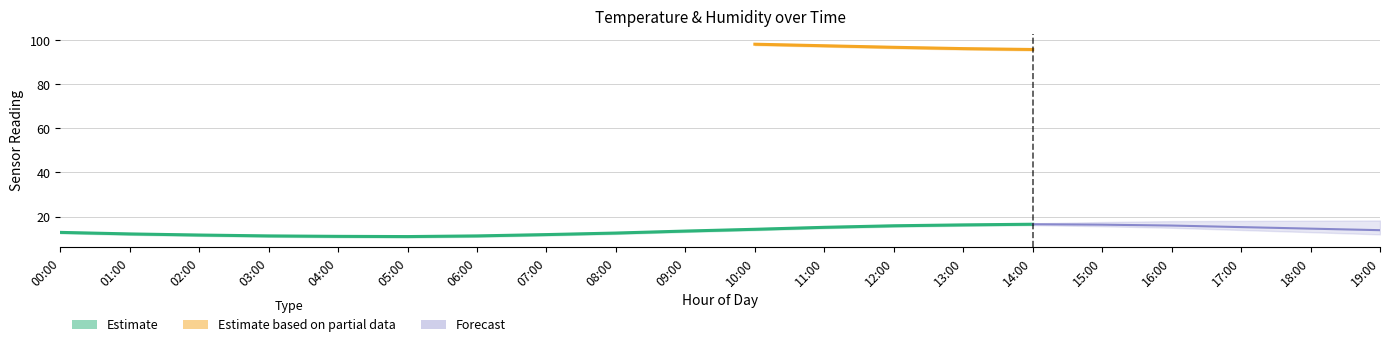

What position from the right is 17:00?

3